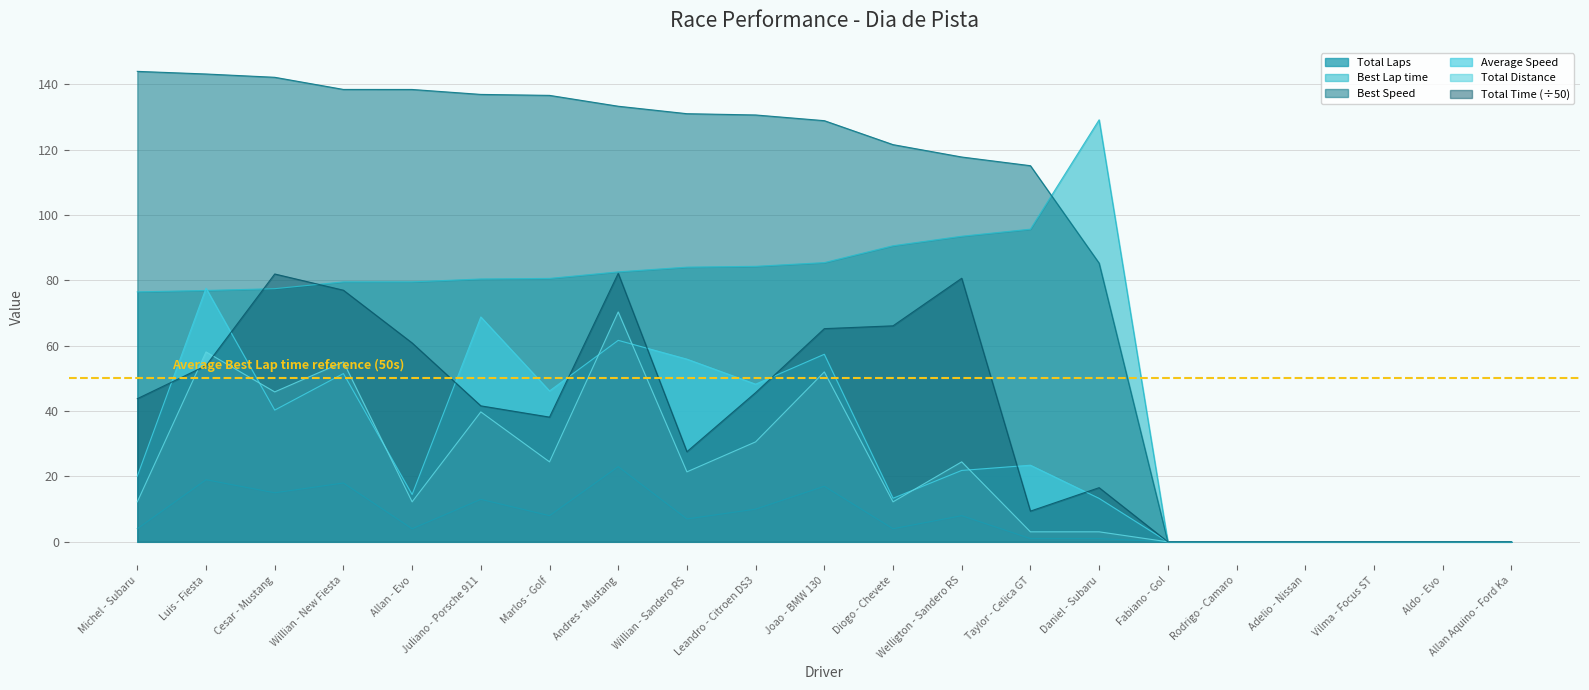

The Best Speed series shows -55.9 at Adelio - Nissan. True or false?

False